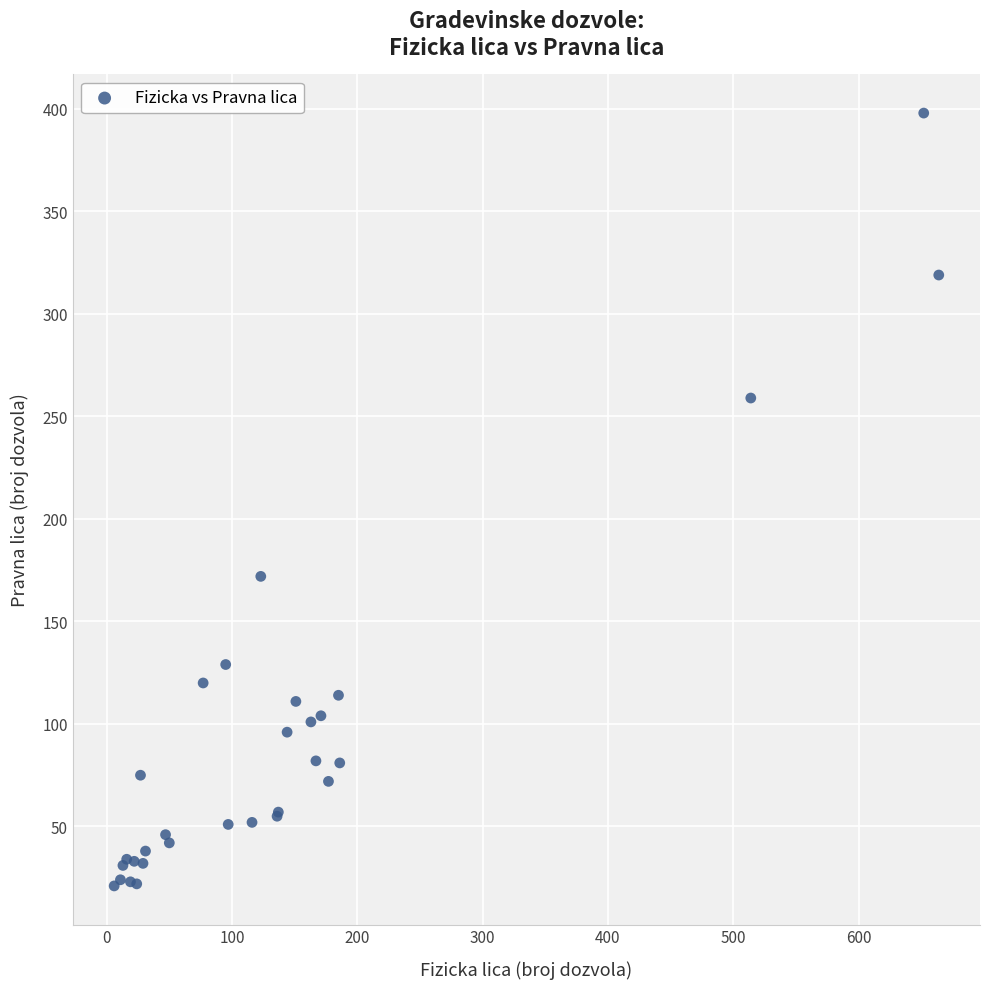

What Y value in the scatter plot is closest to 209?

172